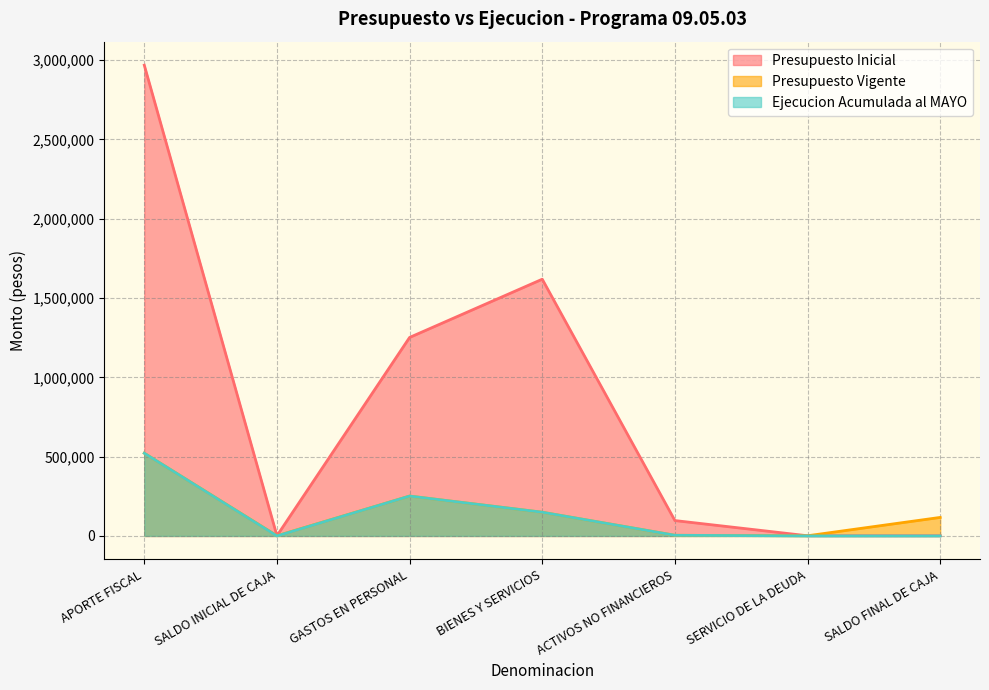

At which category does Ejecucion Acumulada al MAYO reach its first local valley?

SALDO INICIAL DE CAJA